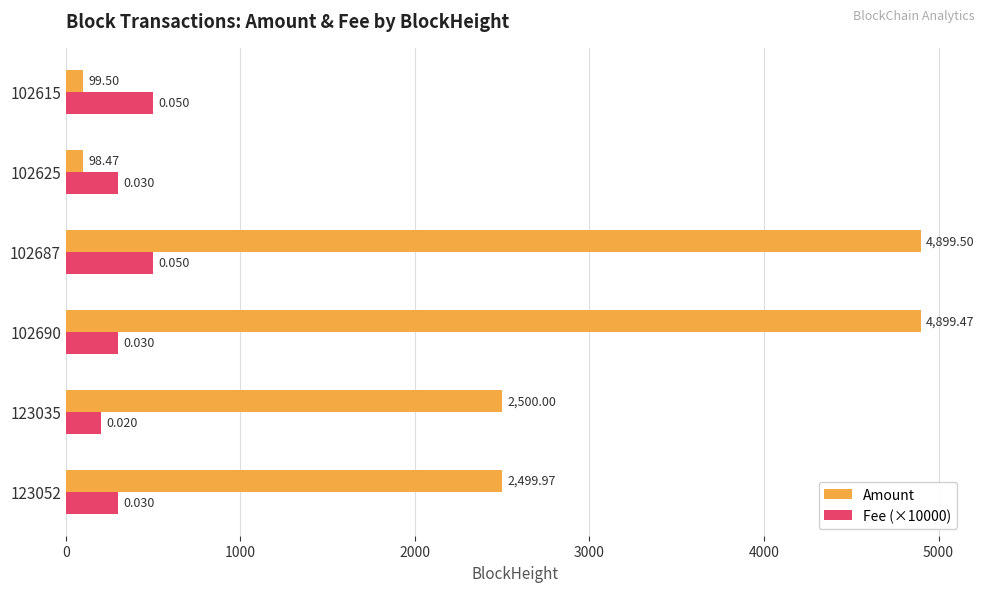

Is the value of Amount at 102625 greater than the value of Fee (×10000) at 123035?

No